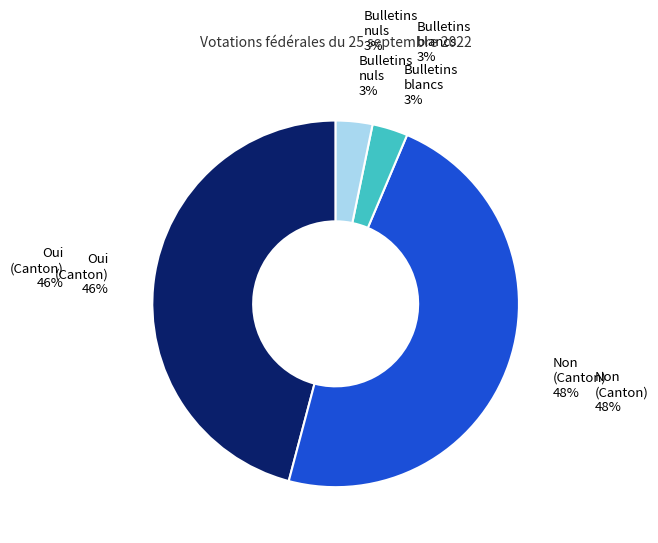

Count the number of slices in the pie.

4